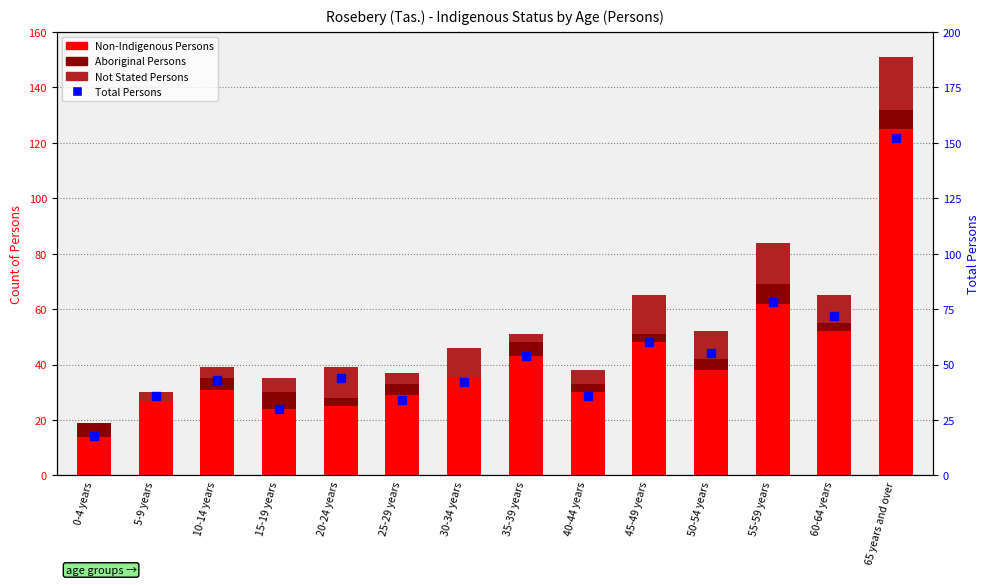

Which series contains the lowest Y value?

Aboriginal Persons